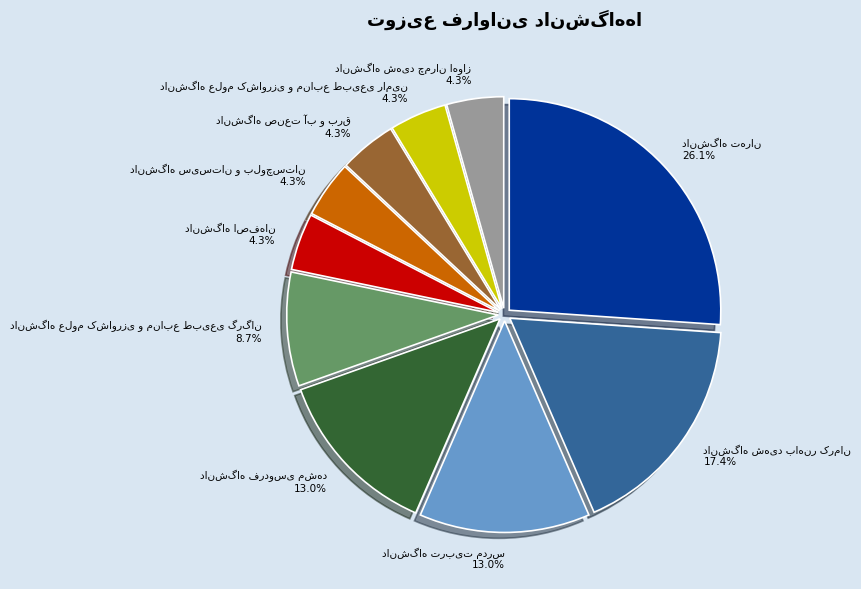

Is there a majority slice in this chart?

No